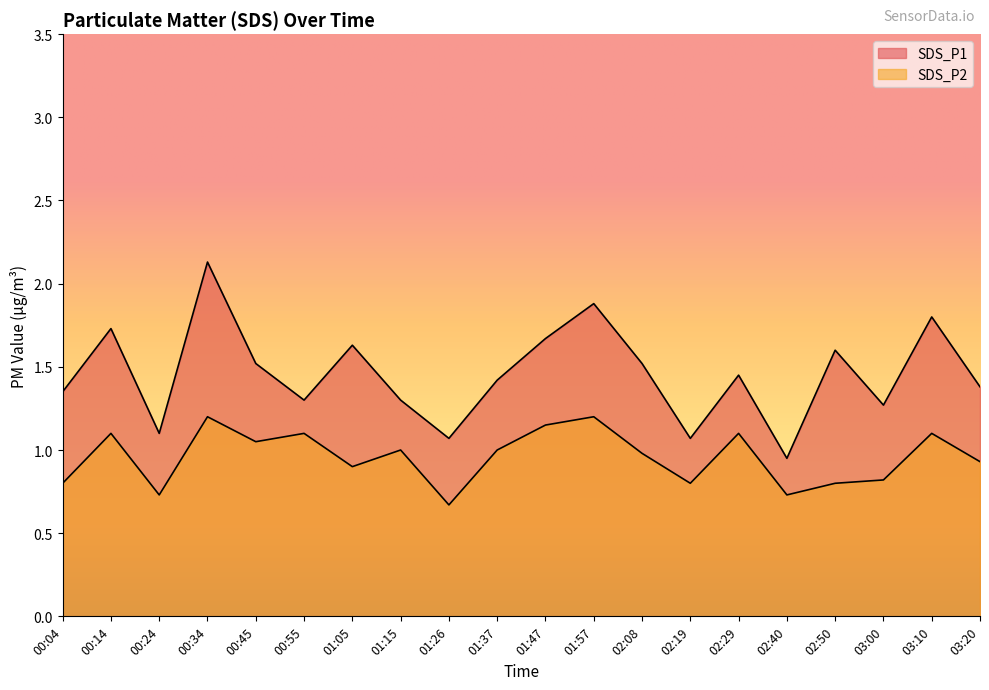

True or false: SDS_P1 has more than 1 interior local peaks.

True